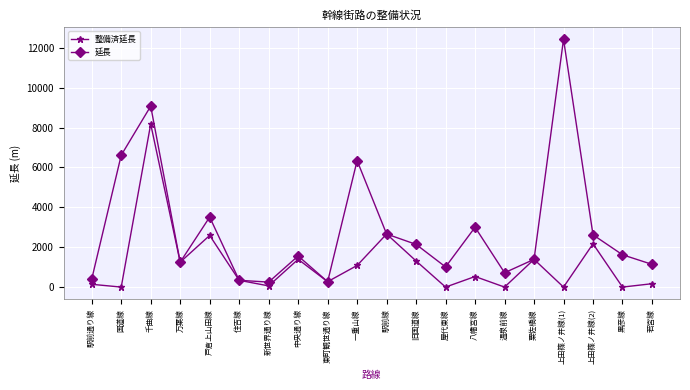

What is the total value across all series at 中央通り線?

2953